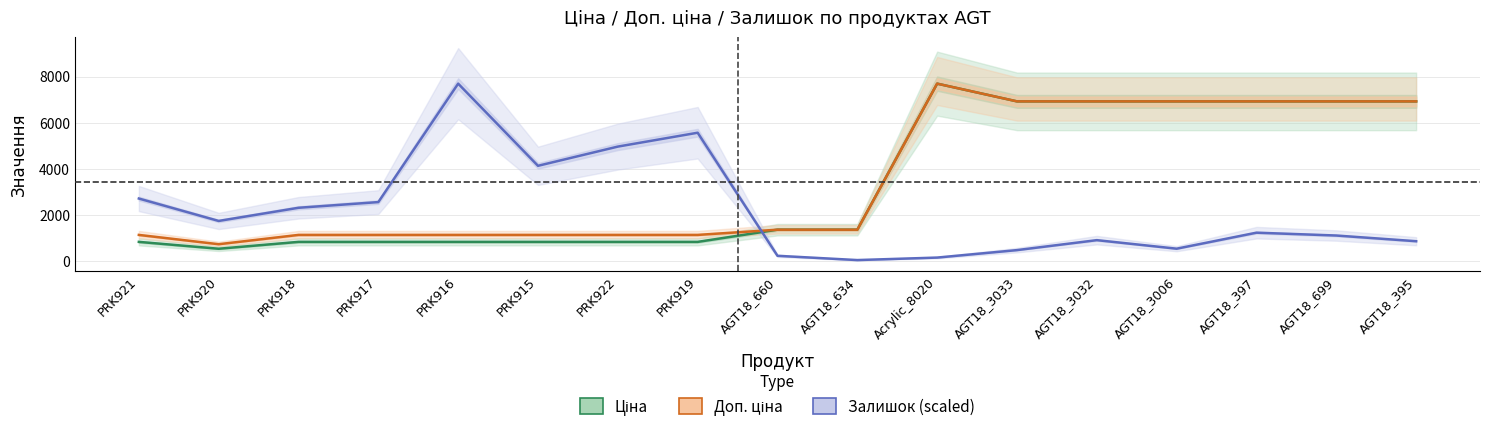

Is it true that Доп. ціна equals 6925.7 at AGT18_3032?

True